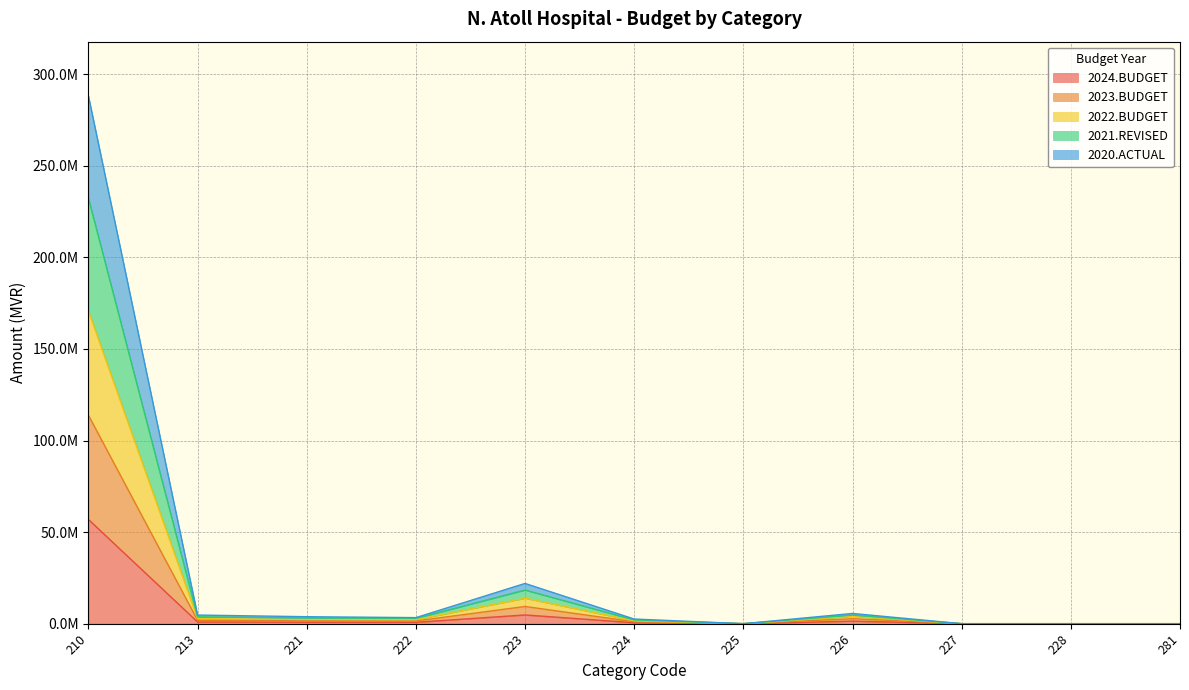

What is the value of the 2020.ACTUAL point at the 4th from the left?

1494996